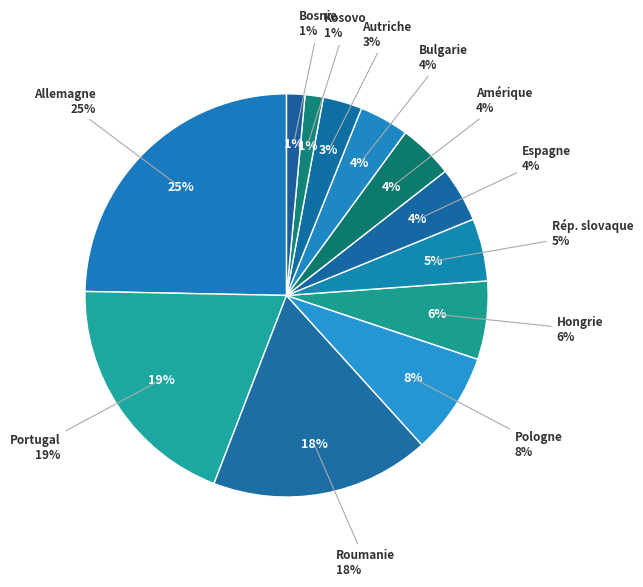

How much of the chart is everything except Autriche?

96.9%